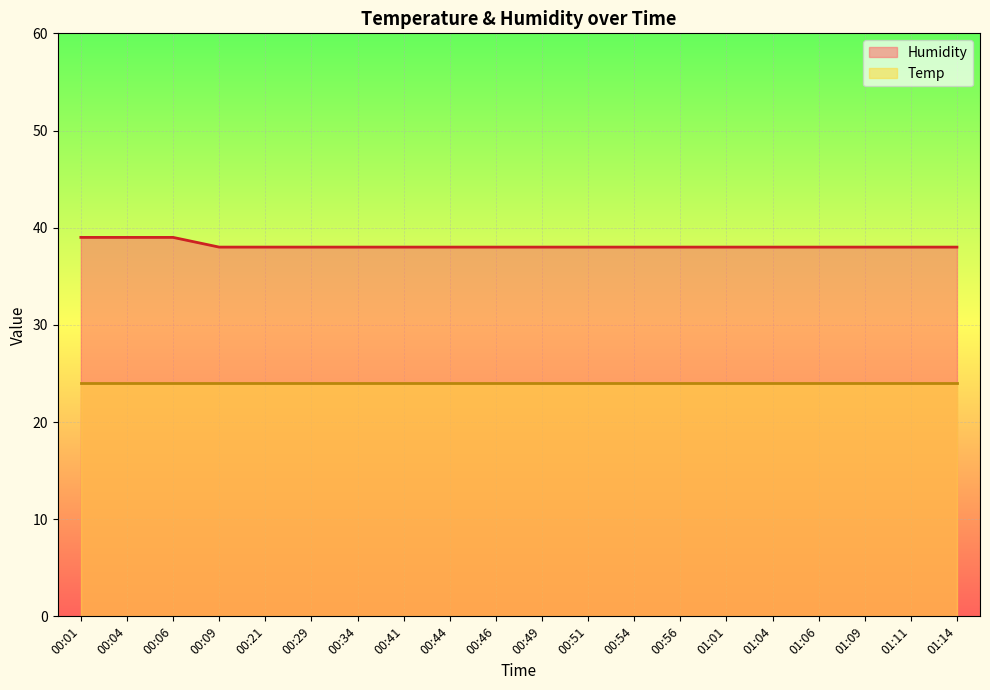

Count the values in the range 38 to 39.

20